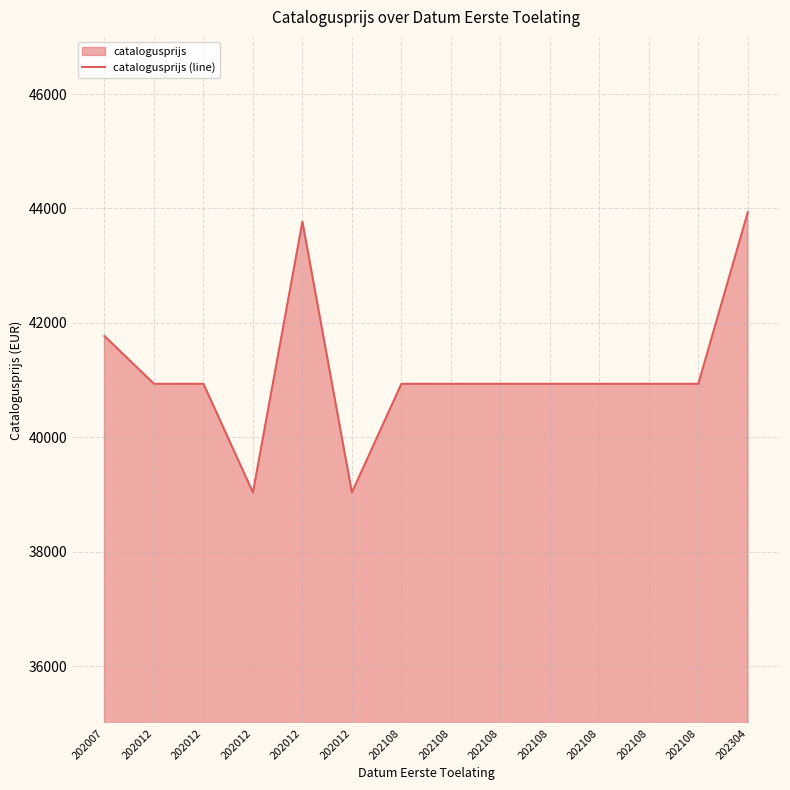

Between 202108 and 202012, which is larger?

202108